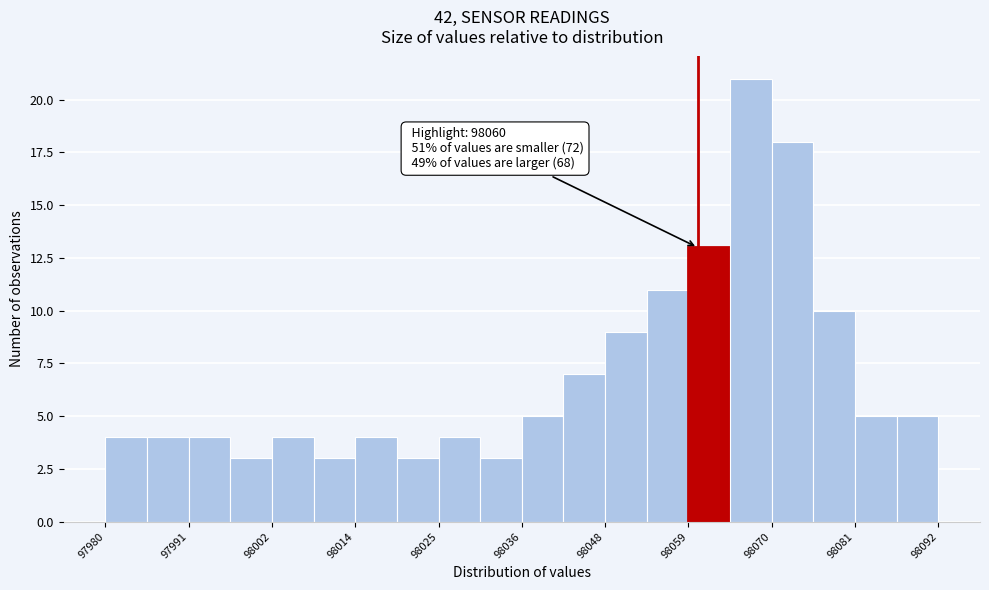

Read against the x-axis, roughly where is the centre of the tallest bar?

98068